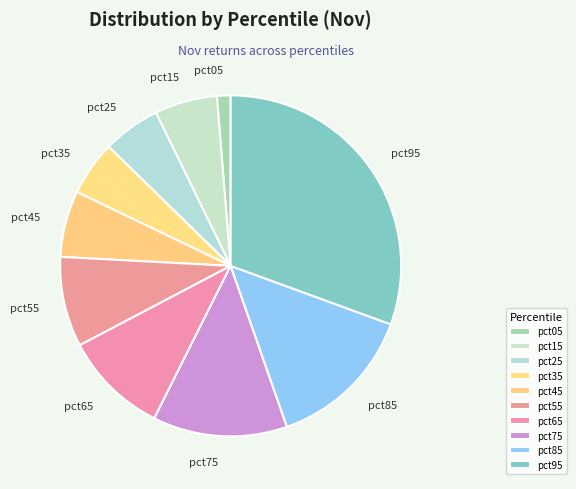

True or false: pct55 accounts for 23% of the total.

False